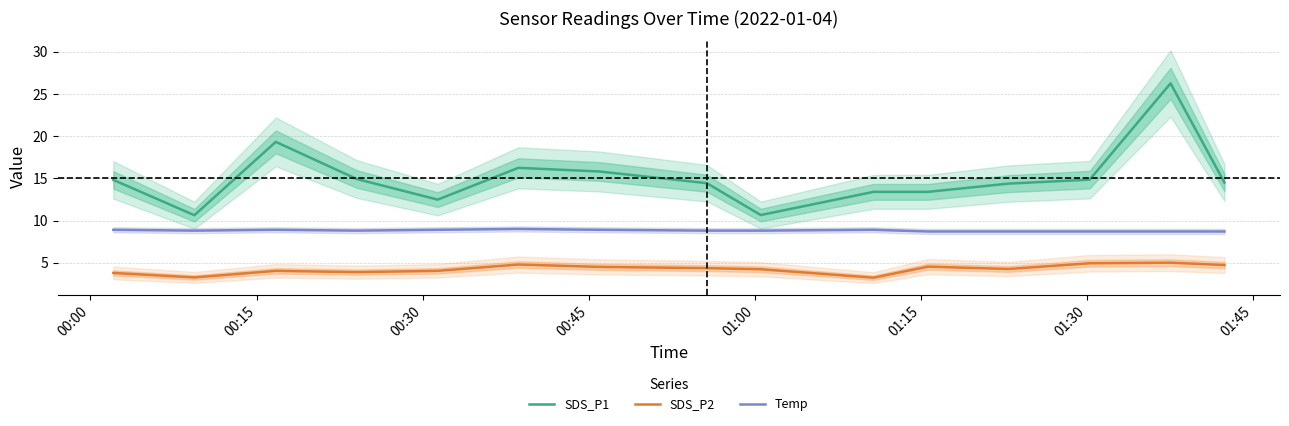

Rank the series by their maximum value, from highest to lowest.

SDS_P1, Temp, SDS_P2